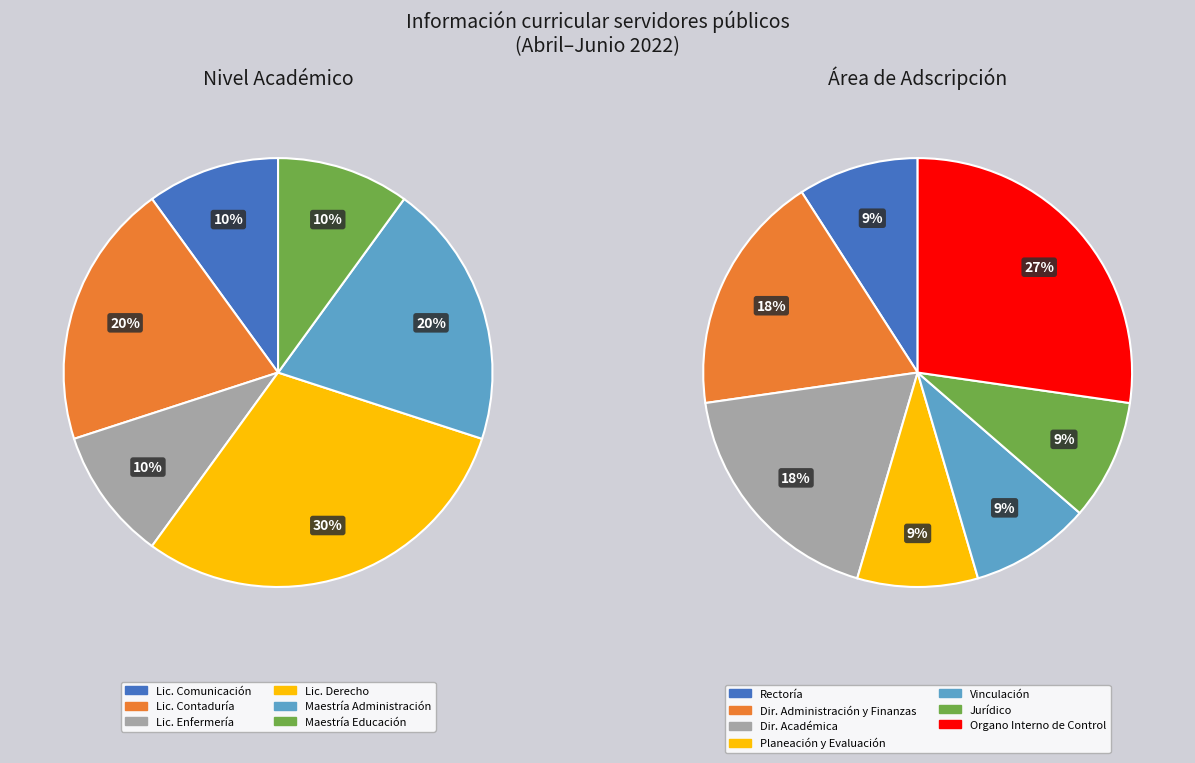

The Maestría slice represents 20% of the pie. True or false?

False